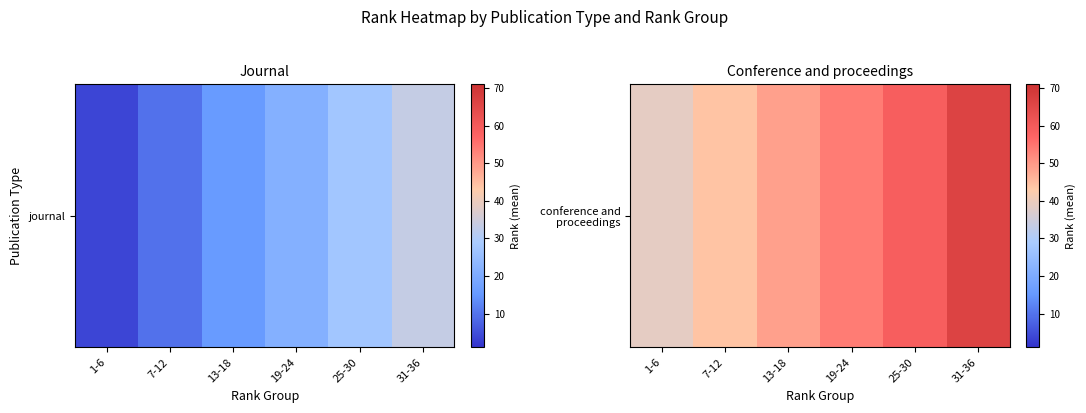

Which category has the highest value across all series?

31-36